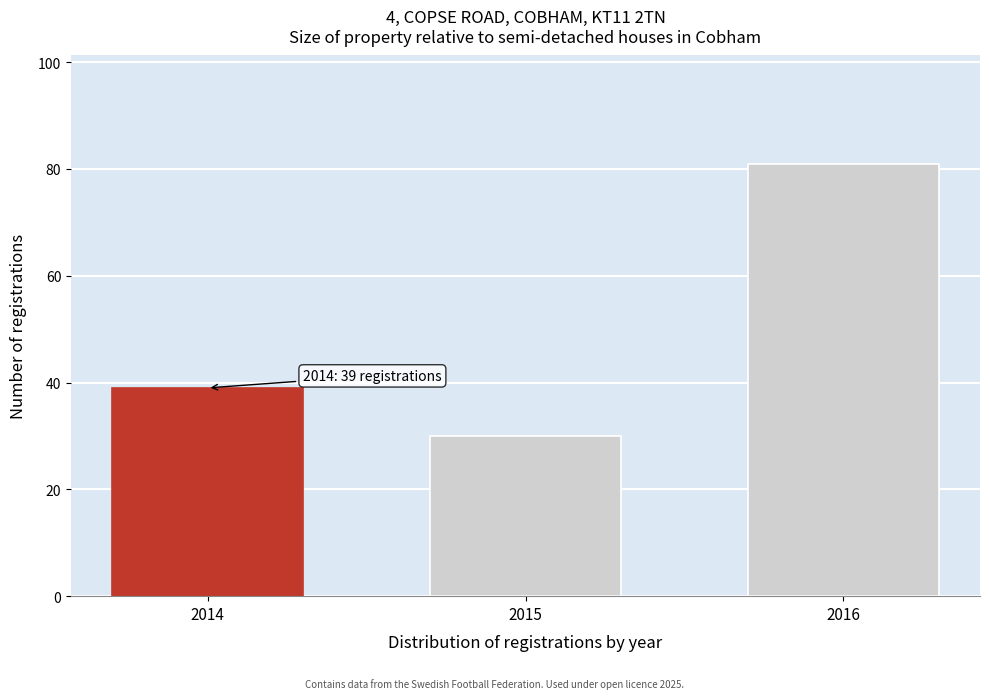

Reading left to right, transcribe all the data shown in this chart.

2014=39	2015=30	2016=81